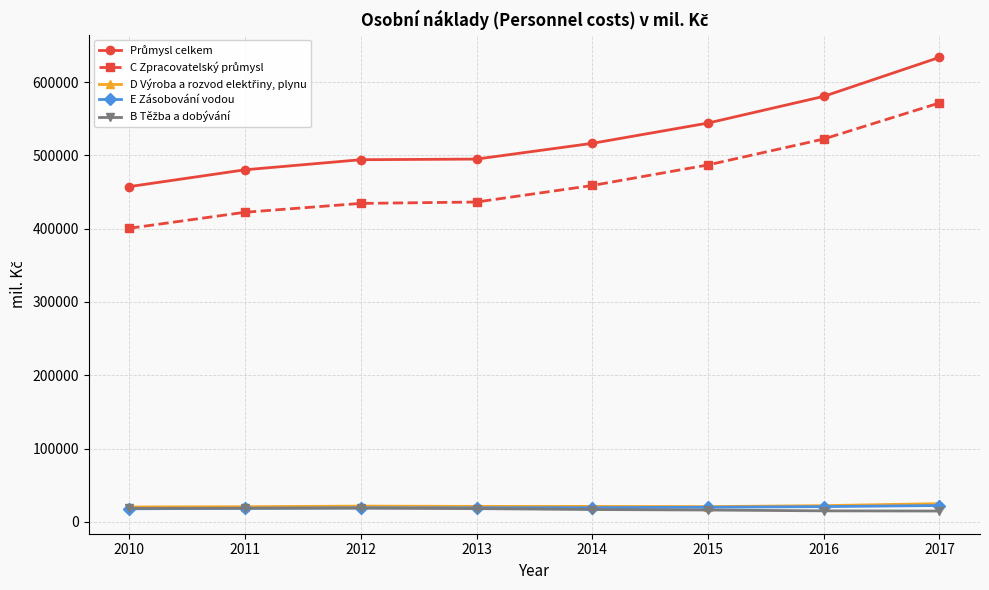

What is the maximum value shown in the chart?

633695